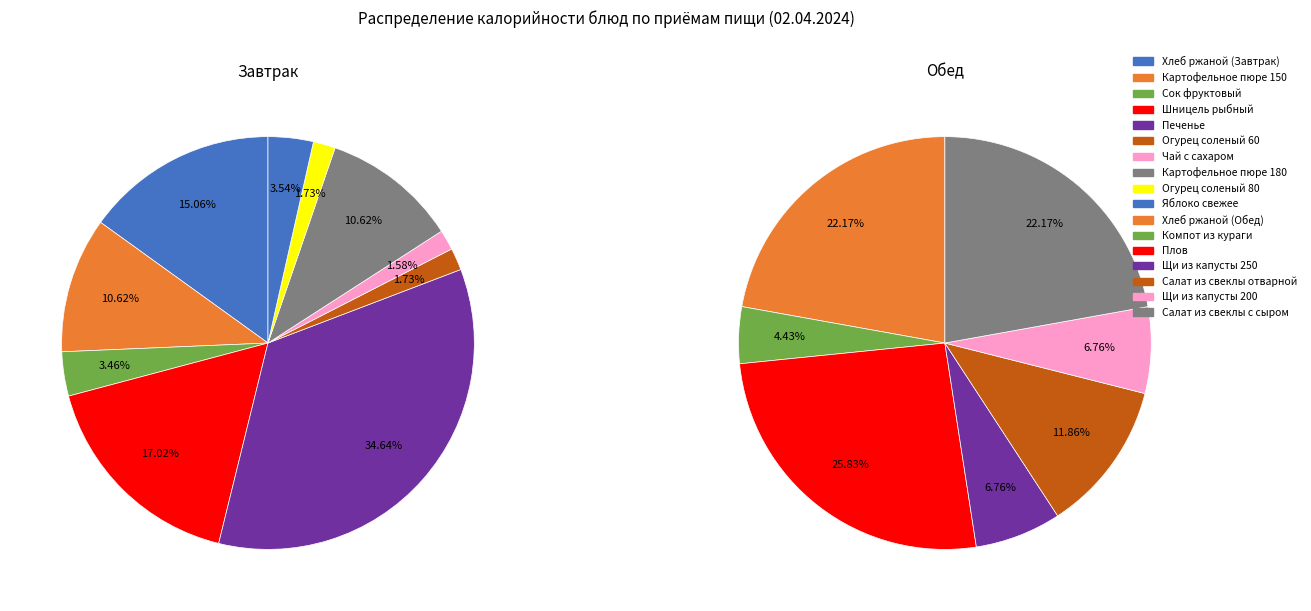

Which has a higher value, Плов or Салат из свеклы отварной?

Плов